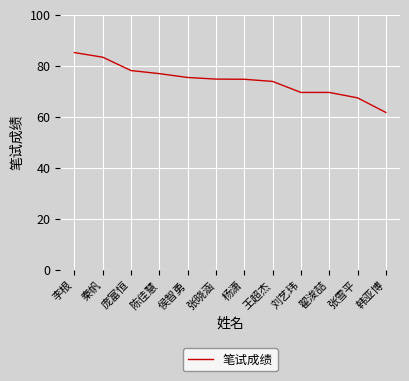

Which has a higher value, 张雪平 or 杨潇?

杨潇